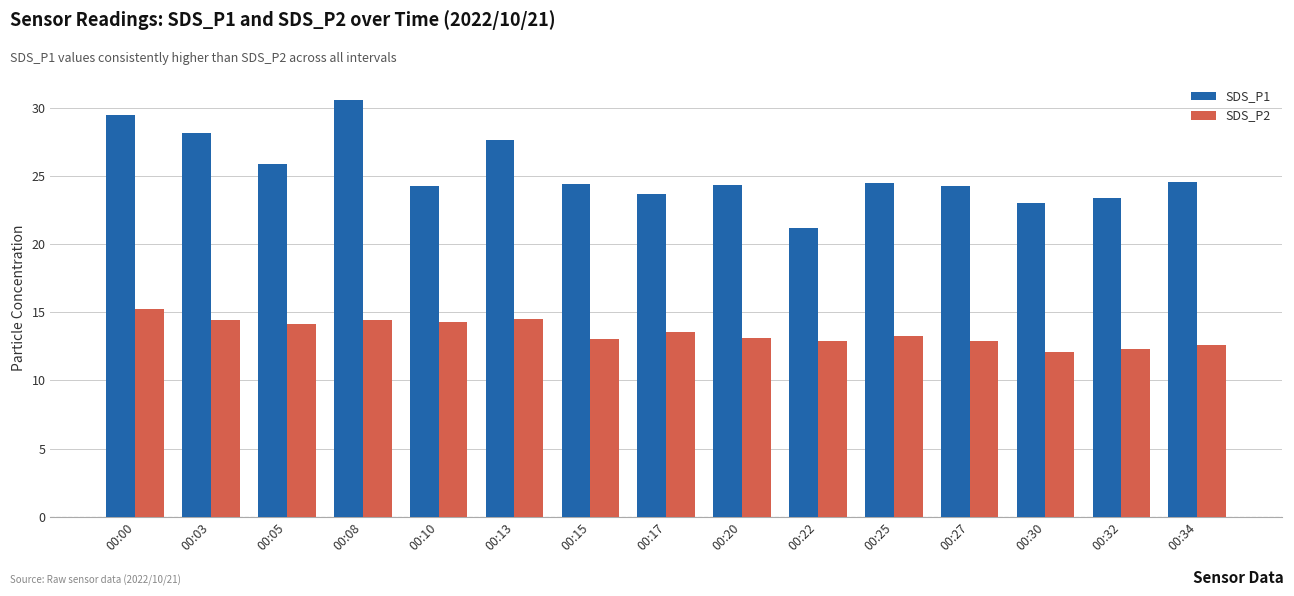

True or false: SDS_P1 has a value of 40.7 at 00:32.

False